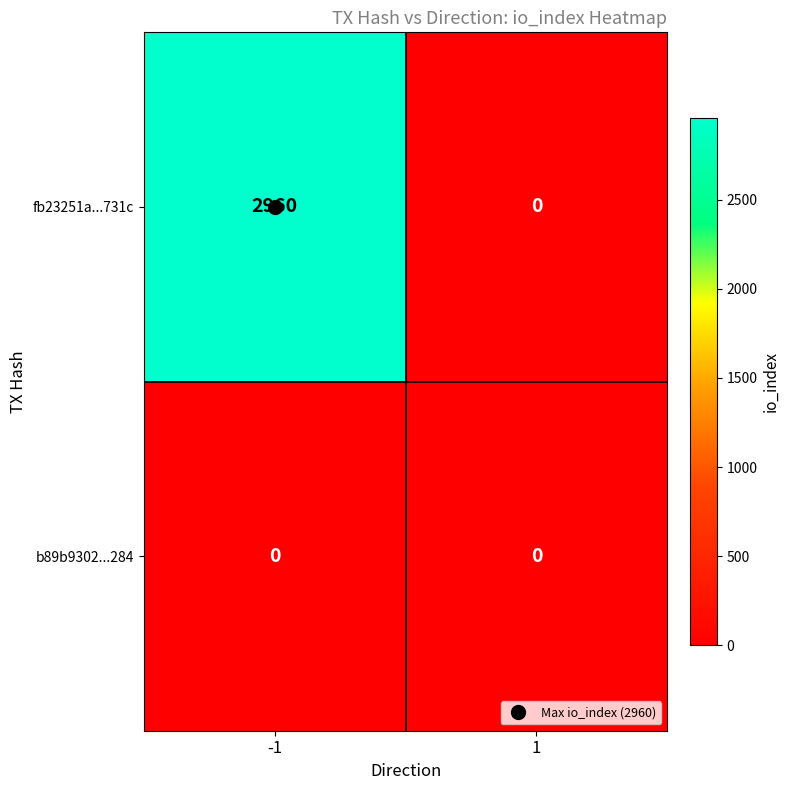

The value of fb23251a...731c at 1 is 0. True or false?

True